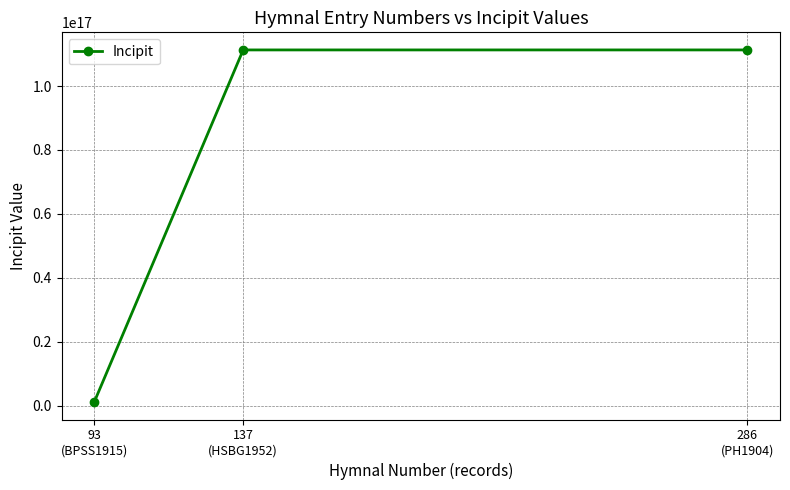

What is the label of the 1st point from the right?

286
(PH1904)